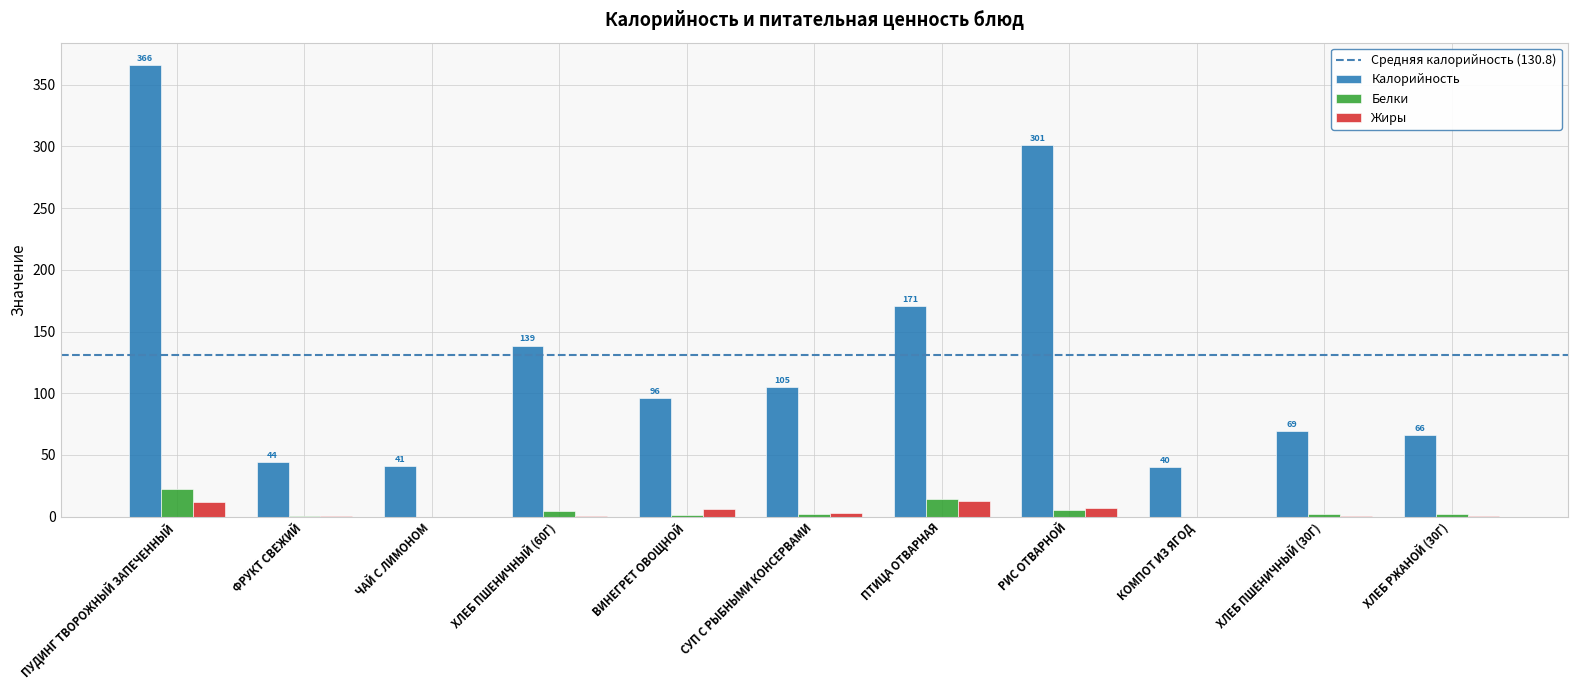

Which category has the highest value across all series?

ПУДИНГ ТВОРОЖНЫЙ ЗАПЕЧЕННЫЙ